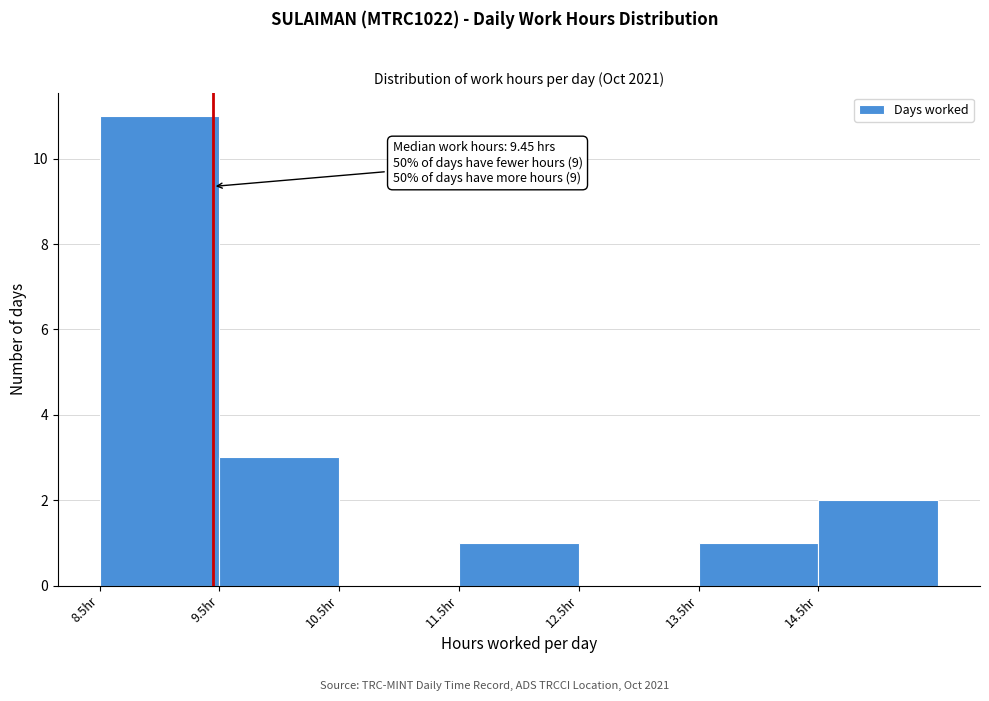

Over which range of the x-axis is the bar tallest?

8.5 to 9.5